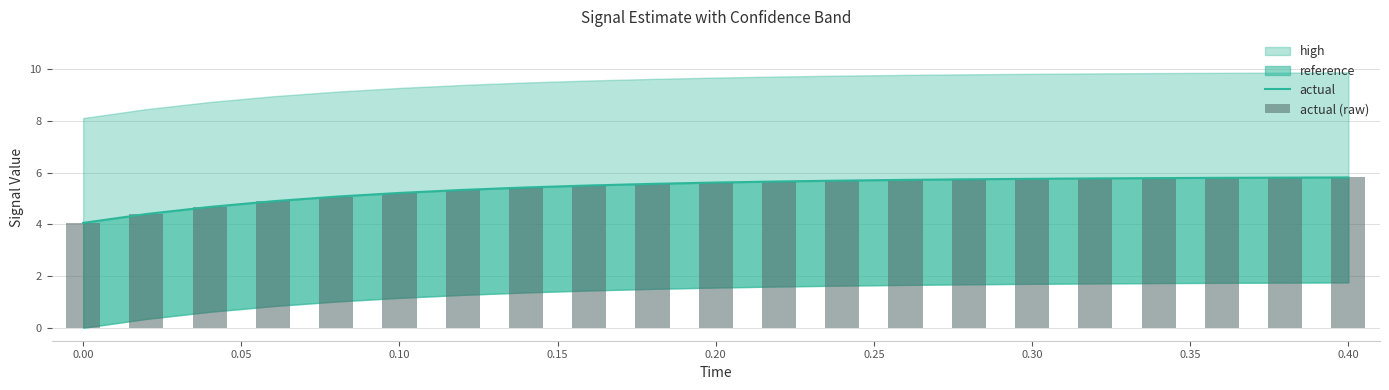

Is it true that actual equals 8.1 at 0.40?

False